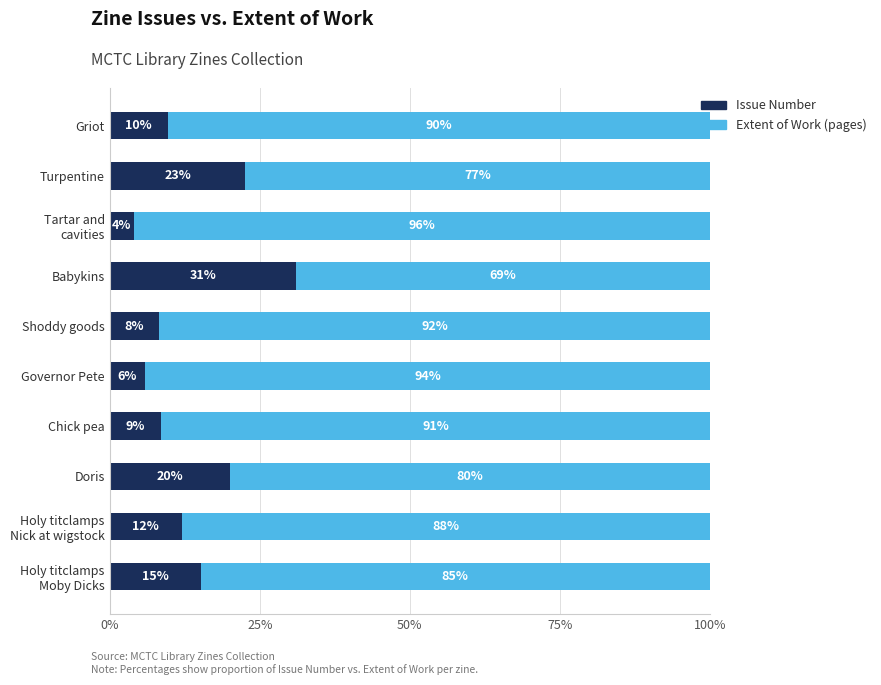

List the labels in order of Issue Number value, smallest first.

Tartar and
cavities, Governor Pete, Shoddy goods, Chick pea, Griot, Holy titclamps
Nick at wigstock, Holy titclamps
Moby Dicks, Doris, Turpentine, Babykins